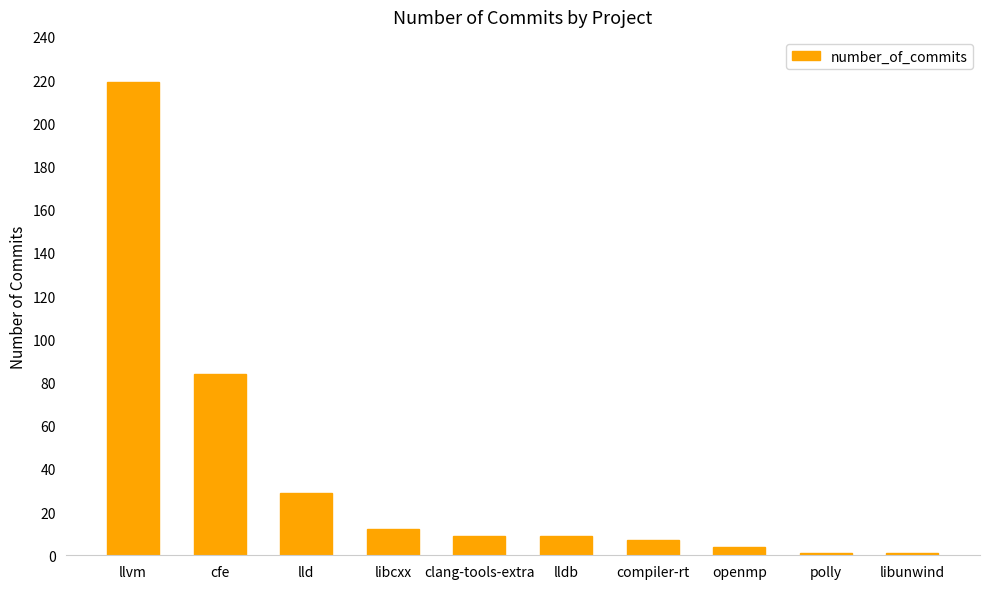

Count the number of categories in the chart.

10